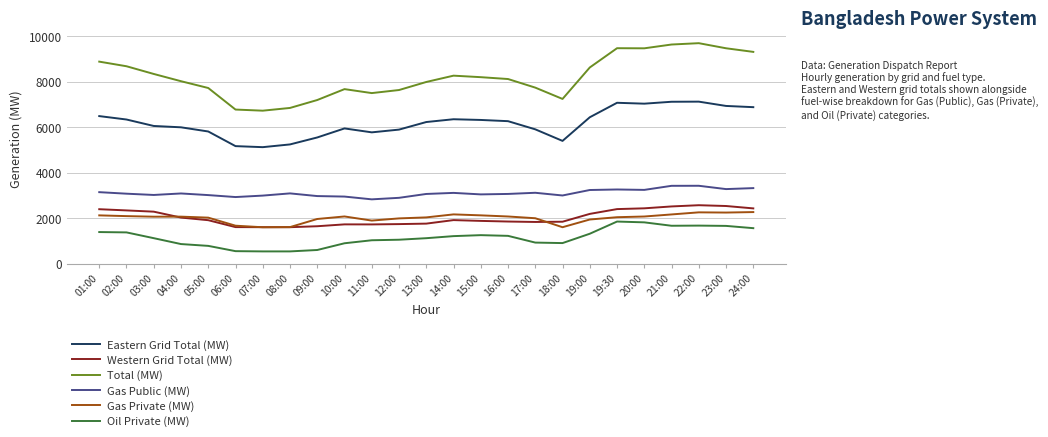

What is the spread (max minus min) of values at 05:00?

6945.0